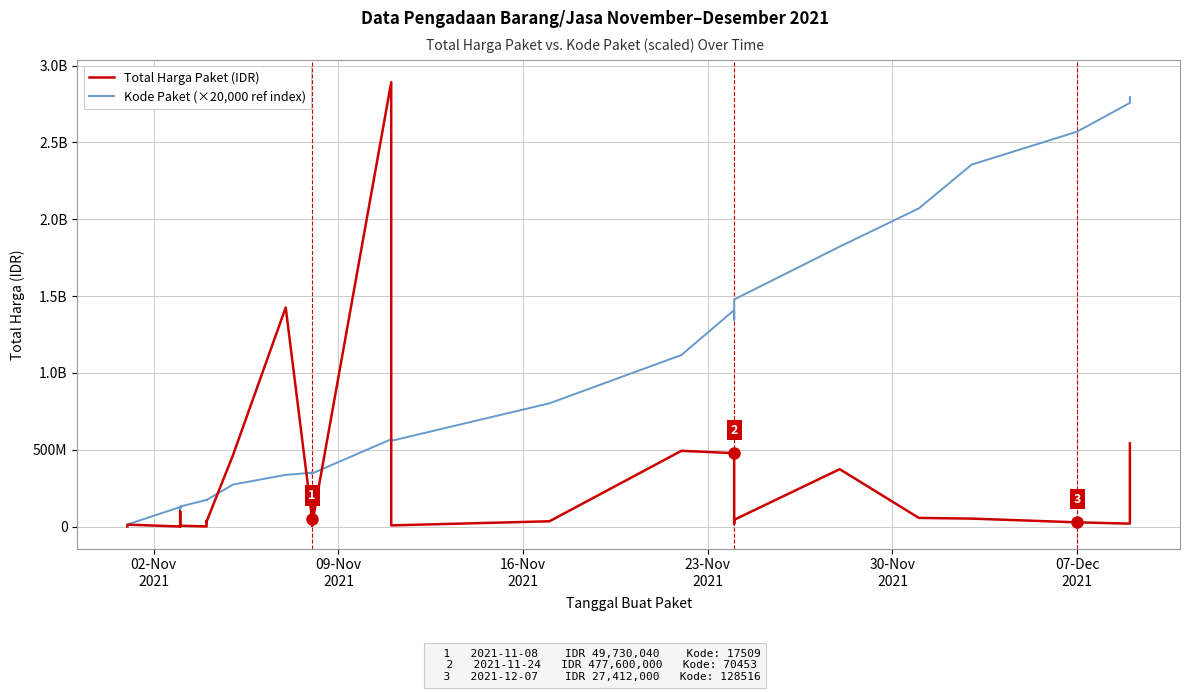

What is the average value of the Kode Paket (×20,000 ref index) series?

750389714